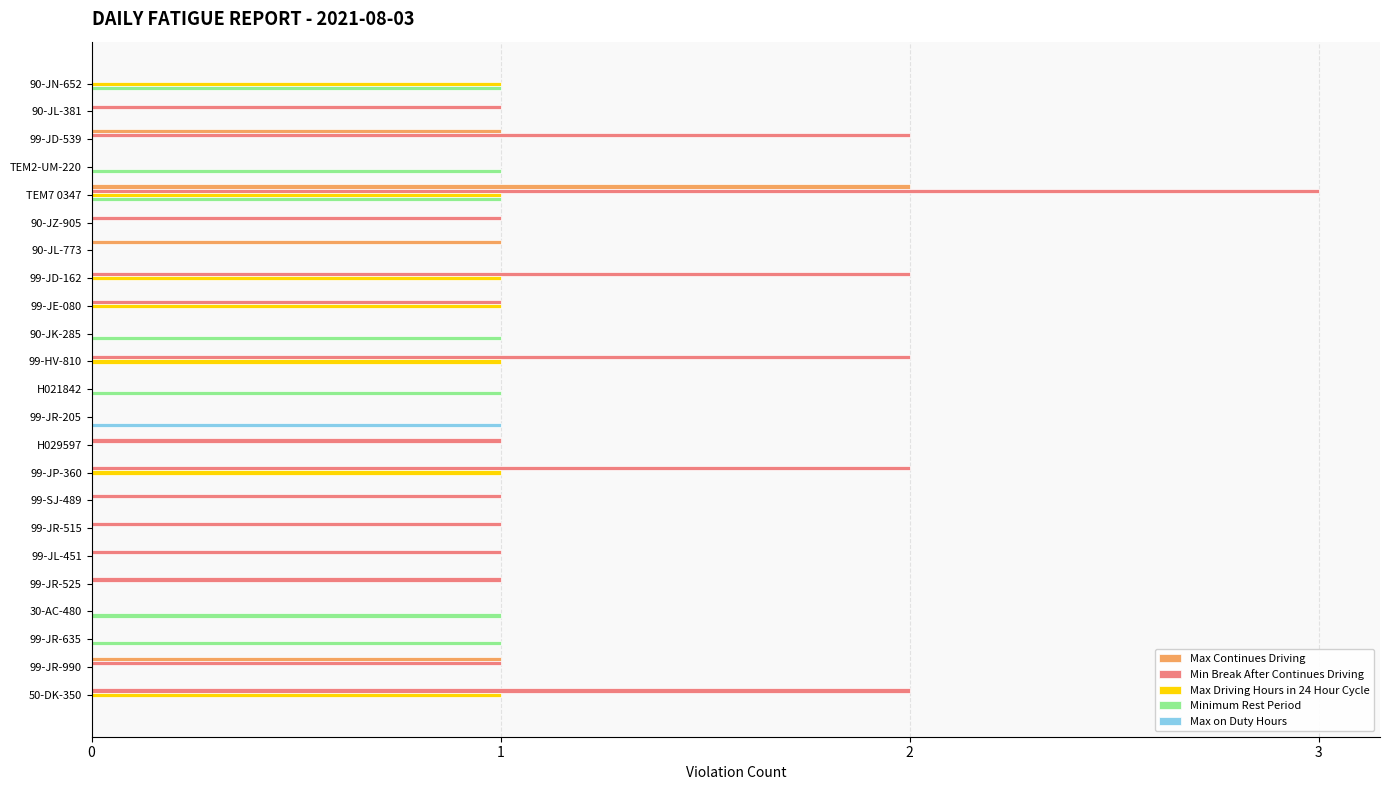

True or false: Min Break After Continues Driving has a value of 2 at 99-JR-515.

False